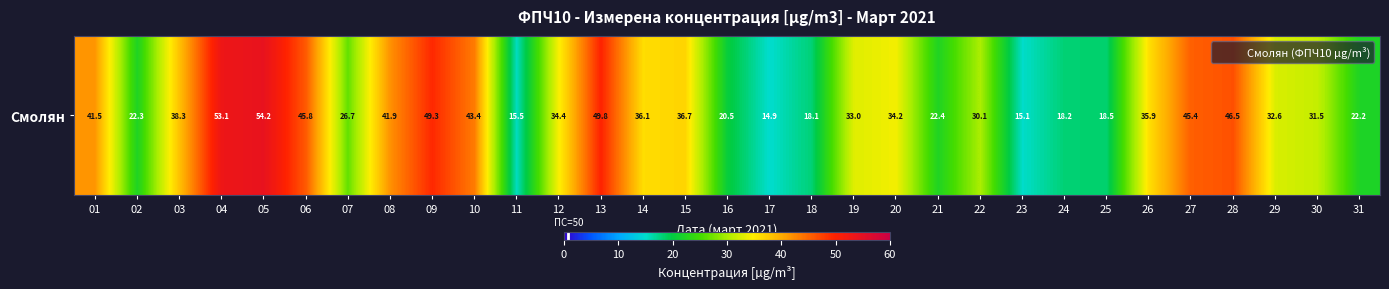

What is the smallest value displayed?

14.9